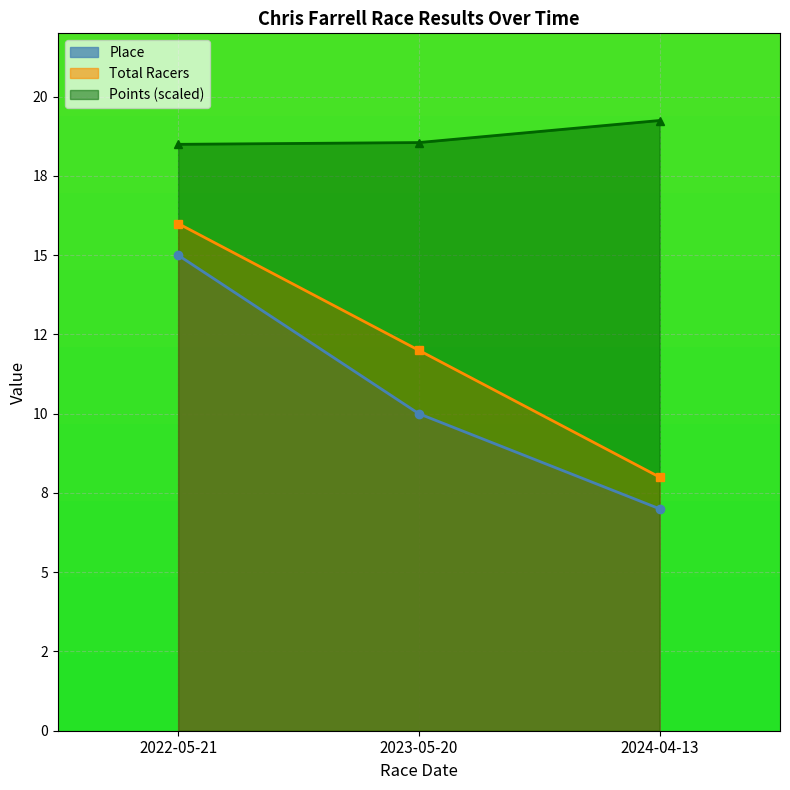

The Points series shows 19.2 at 2024-04-13. True or false?

True